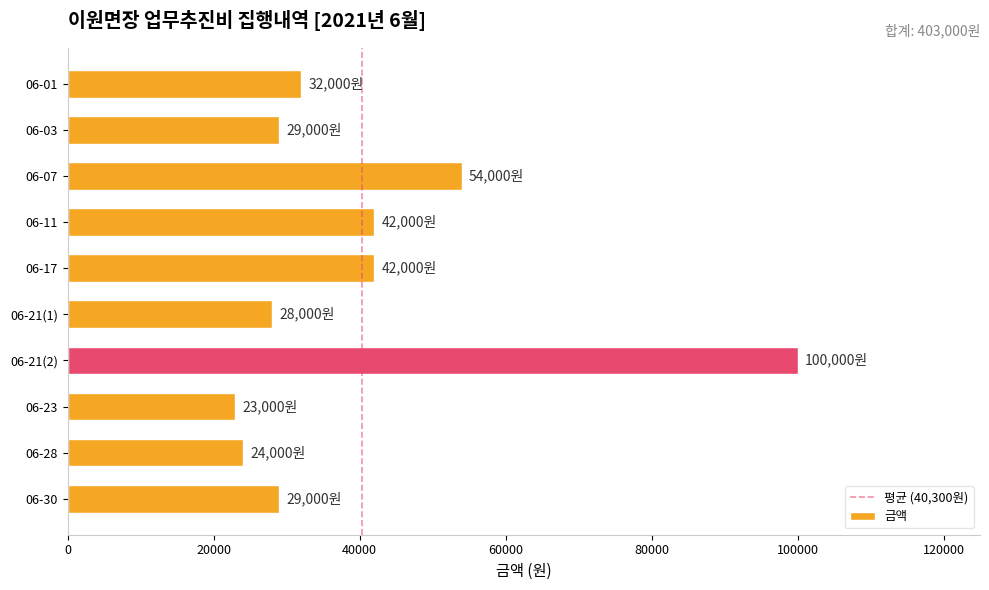

Which has a higher value, 06-21(2) or 06-23?

06-21(2)